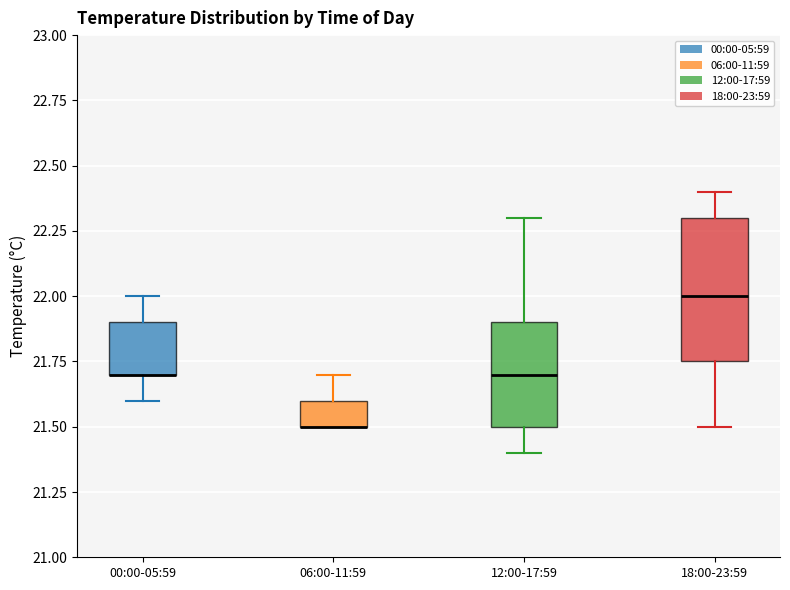

Reading left to right, transcribe this box plot: for each box, give where its median line is, the range the box spans, and where its two whiskers end, as read against the y-axis. The values are not printed on the chart, so give them approximately, as read against the axis.

00:00-05:59: median 21.70 (drawn on the box's lower edge), box 21.70 to 21.90, whiskers 21.60 to 22.00
06:00-11:59: median 21.50 (drawn on the box's lower edge), box 21.50 to 21.60, whiskers 21.50 to 21.70
12:00-17:59: median 21.70, box 21.50 to 21.90, whiskers 21.40 to 22.30
18:00-23:59: median 22.00, box 21.75 to 22.30, whiskers 21.50 to 22.40